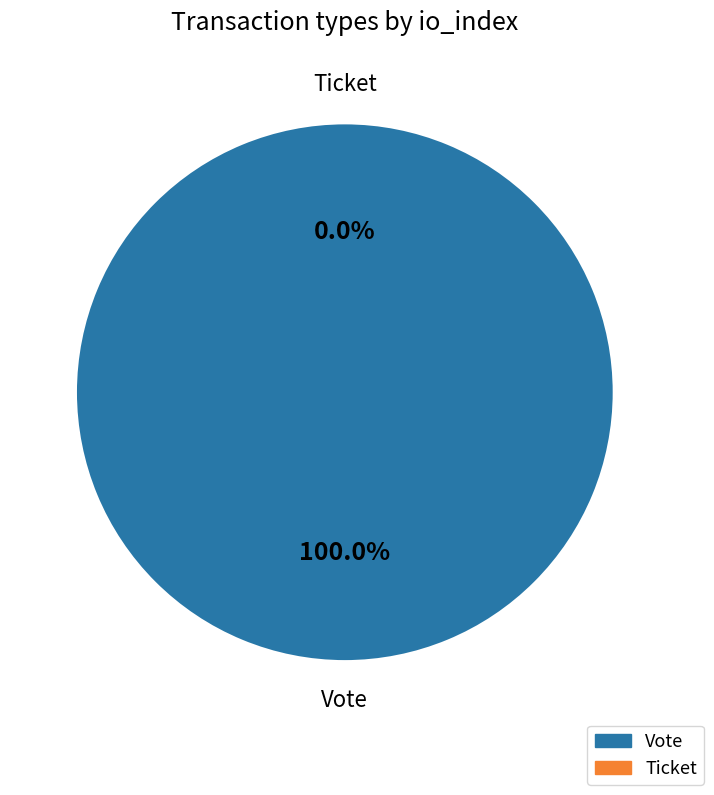

Which category has the smallest portion of the pie?

Ticket